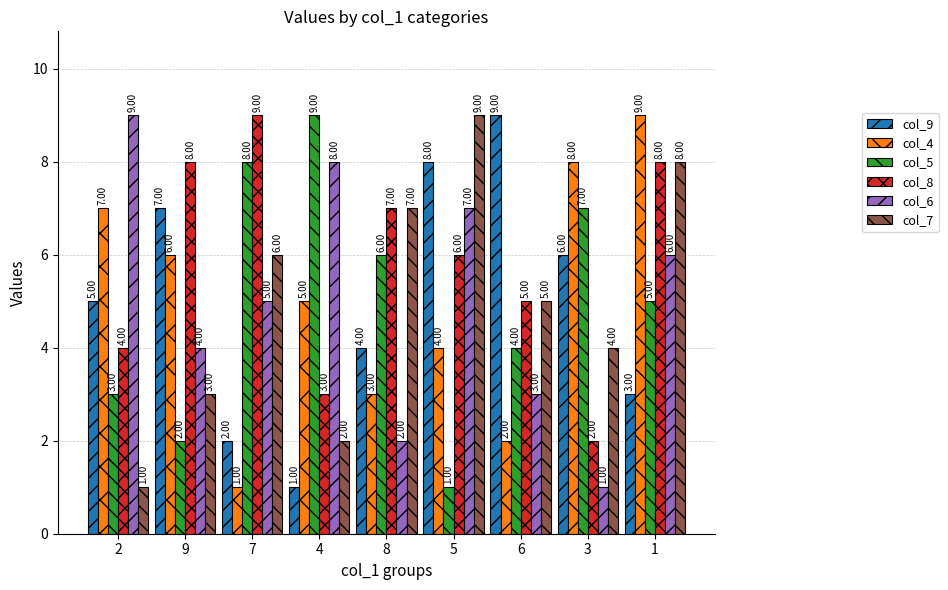

At which label does col_9 reach its peak?

6